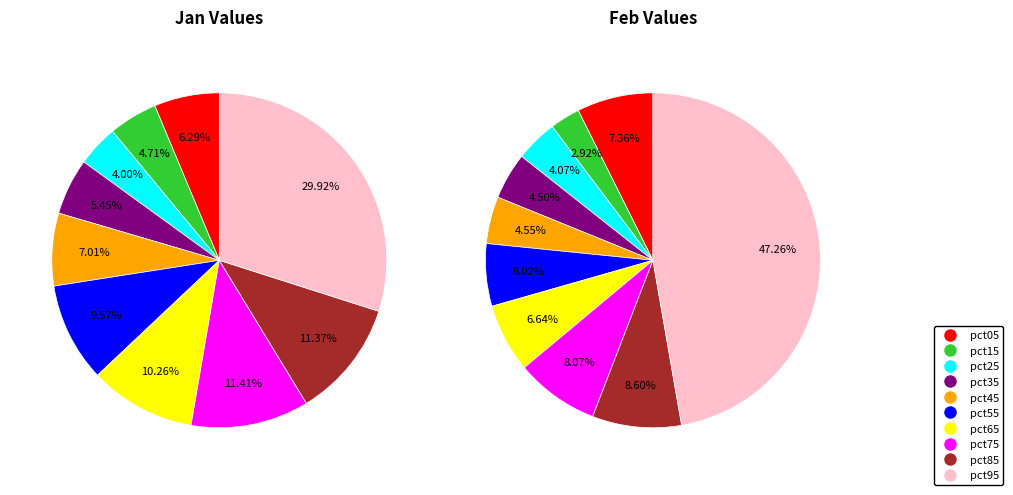

To the nearest percent, what is the combined percentage of feb_values and 9?

50%